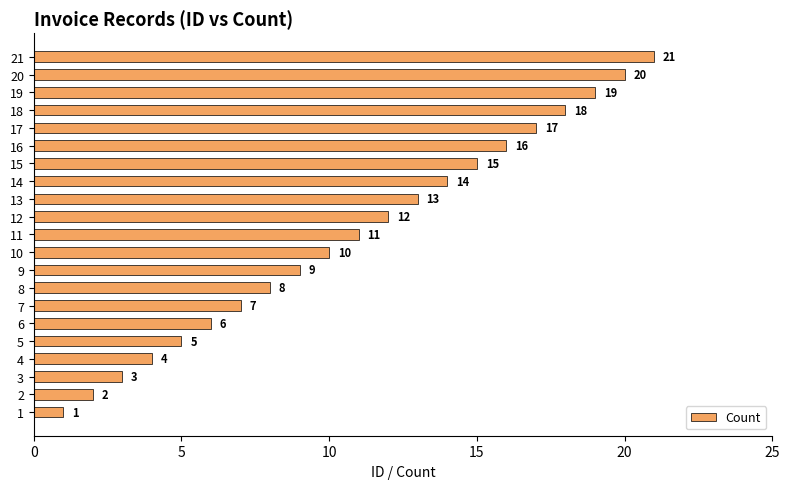

Does the chart contain any negative values?

No